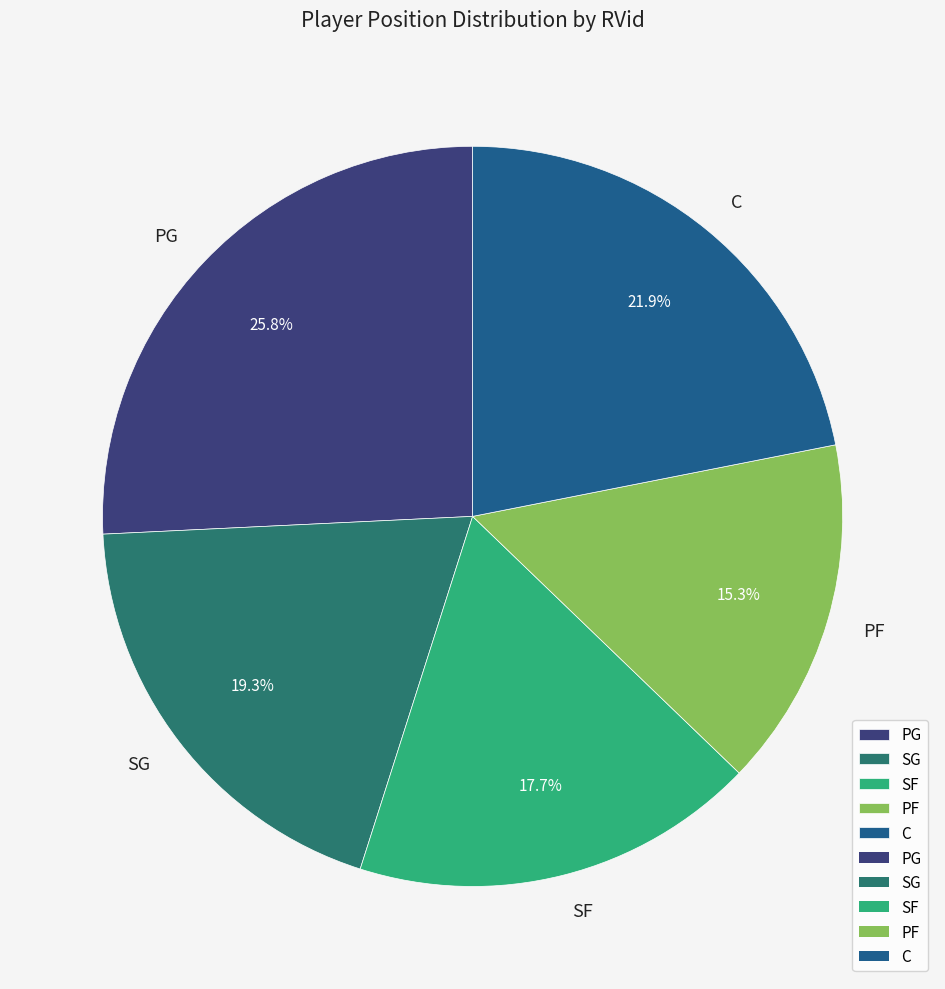

To the nearest percent, what is the average slice percentage?

20%